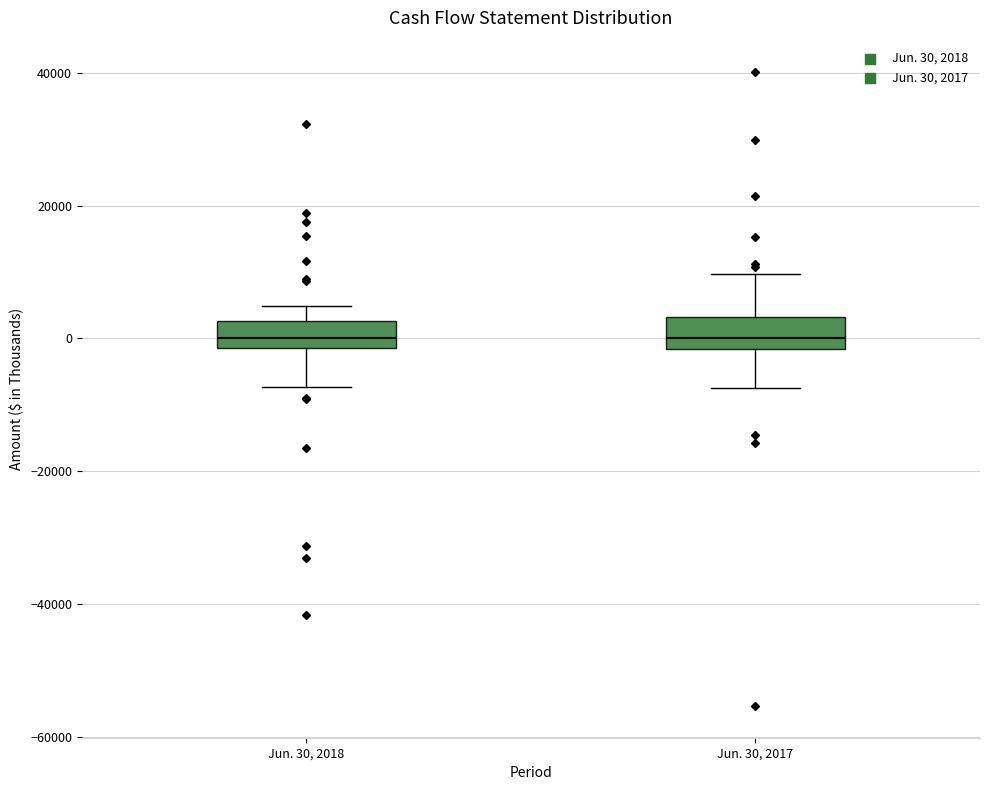

Where is the upper edge of the box for Jun. 30, 2017 on the y-axis? The values are not printed on the chart, so give them approximately, as read against the axis.

4000